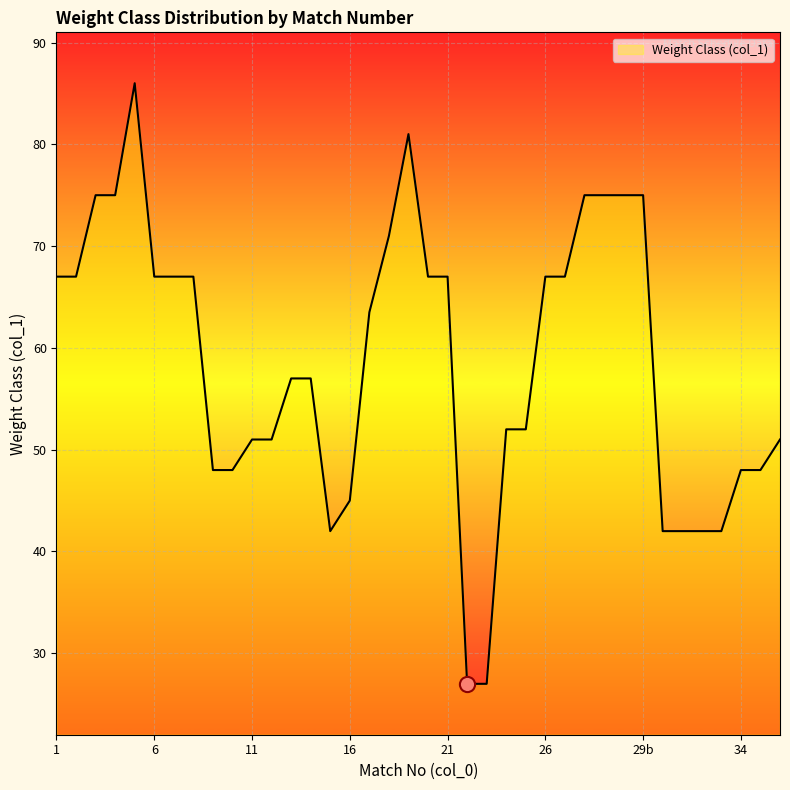

What is the smallest value displayed?

27.0